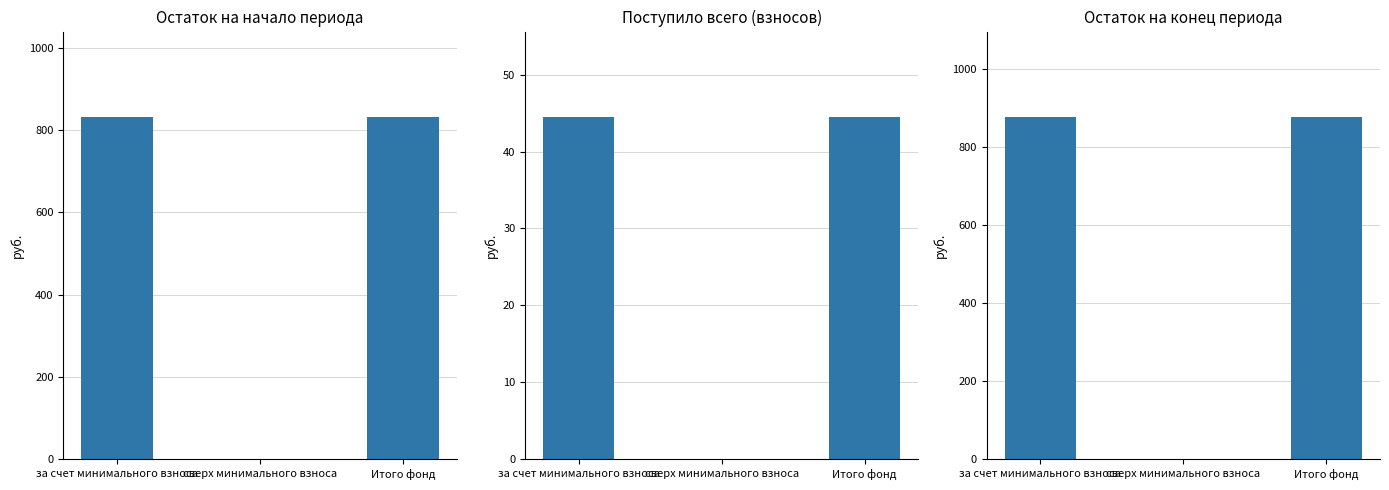

Reading left to right, transcribe all the data shown in this chart.

Остаток на начало периода: 831.3	0.0	831.3
Поступило всего: 44.5	0.0	44.5
Остаток на конец периода: 875.8	0.0	875.8